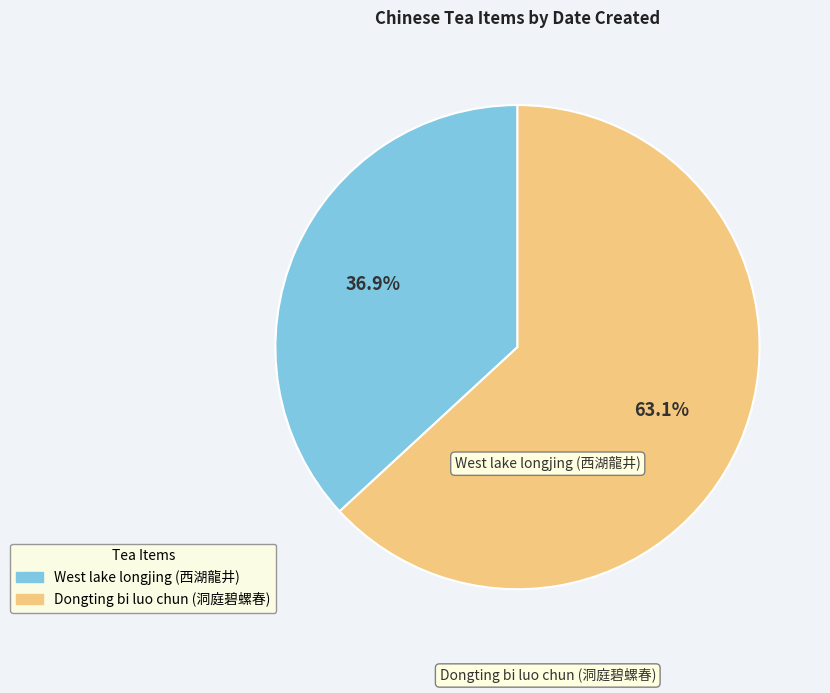

Which slice represents more than half of the pie?

Dongting bi luo chun (洞庭碧螺春)